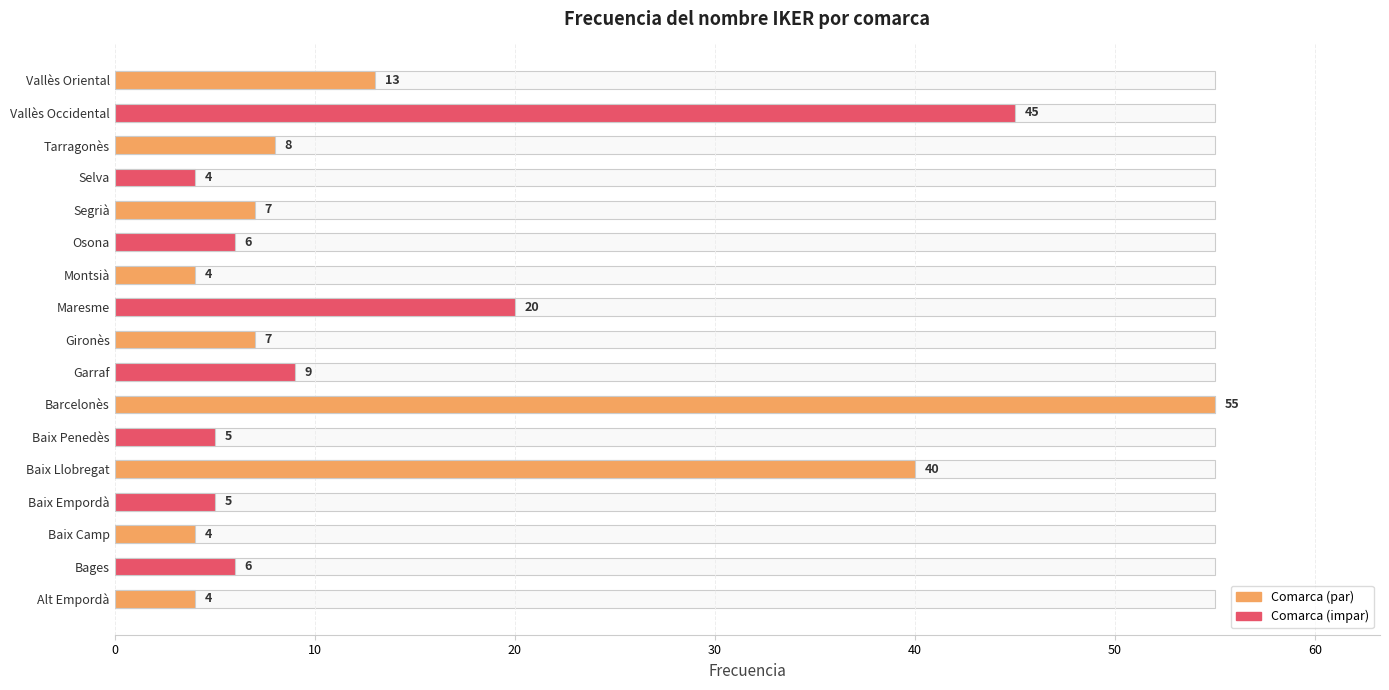

Between Bages and Selva, which is larger?

Bages